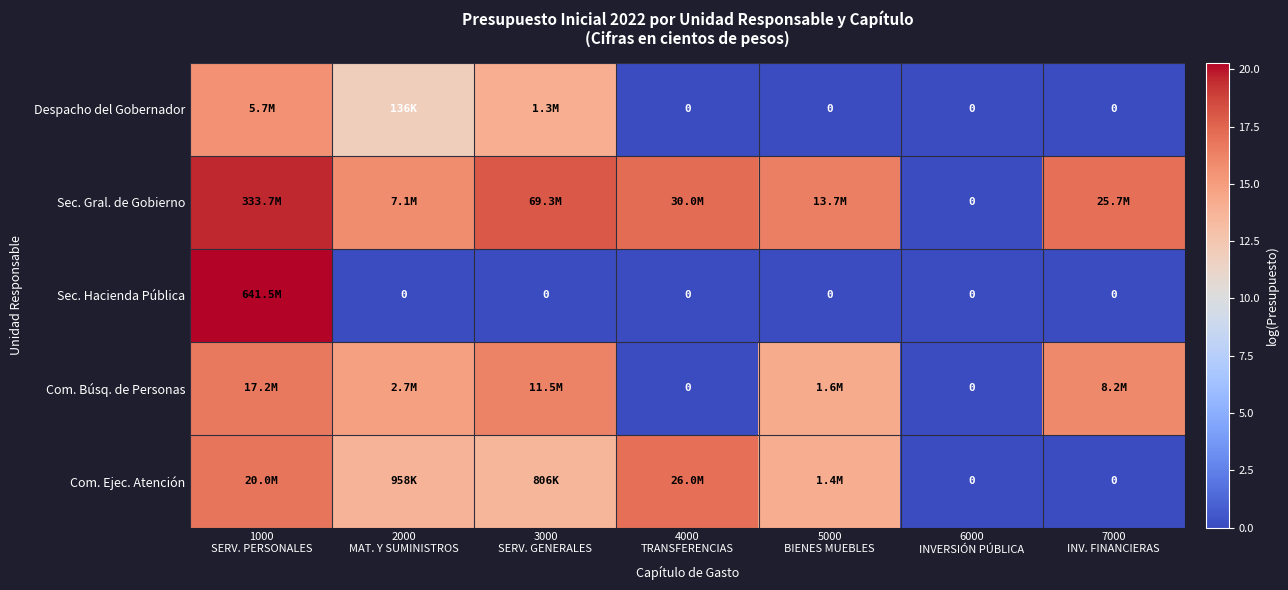

Which has a higher value, 3000
SERV. GENERALES or 5000
BIENES MUEBLES?

3000
SERV. GENERALES